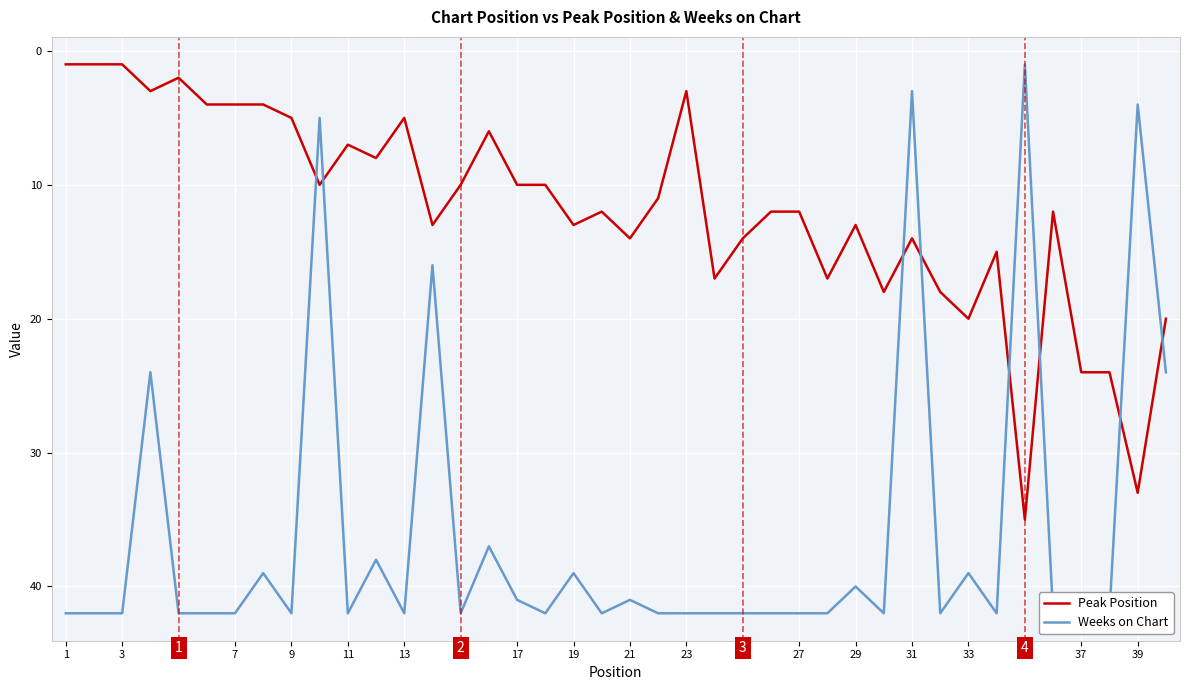

How many categories are shown in the chart?

40